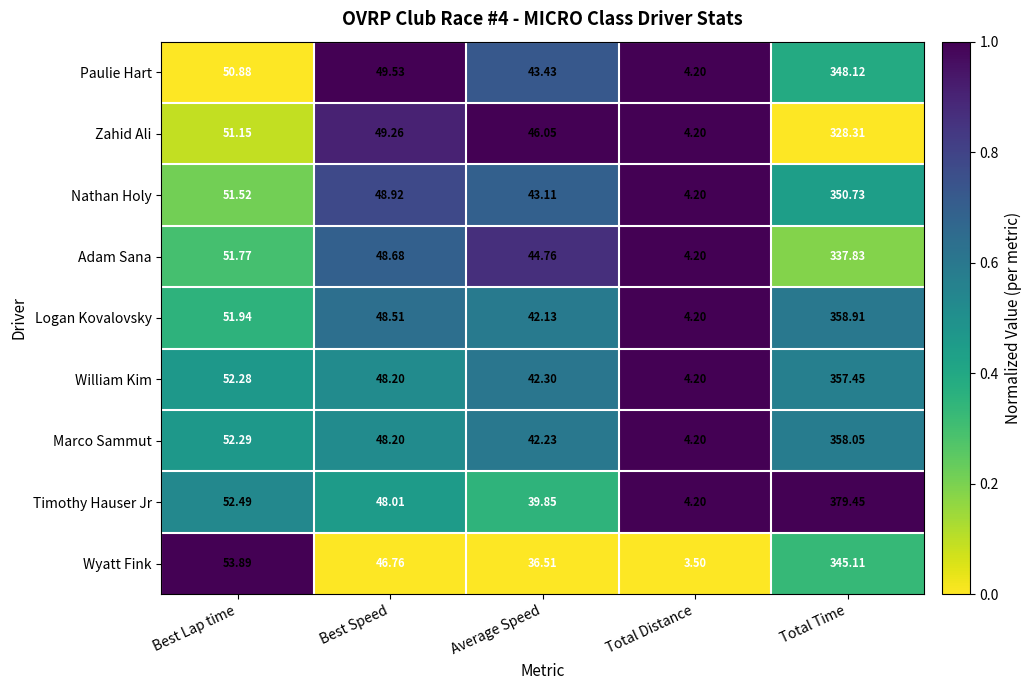

At which label does Nathan Holy reach its minimum?

Total Distance